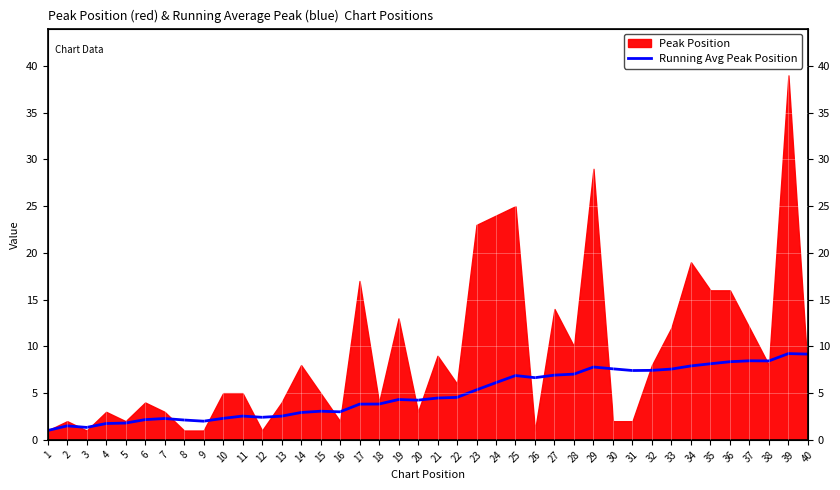

The value at 40 is 15.2. True or false?

False